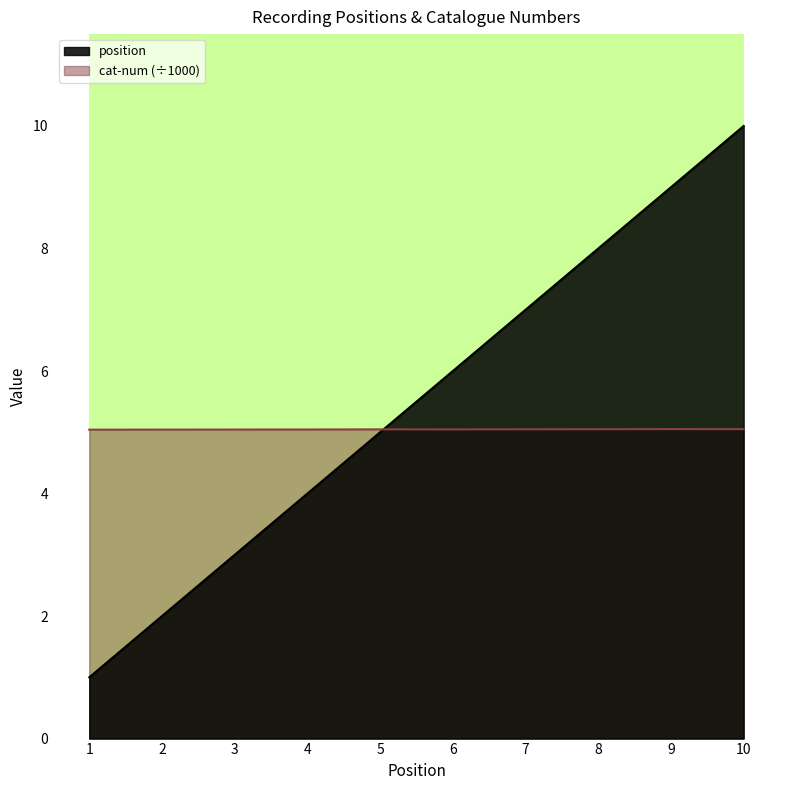

Rank the series at 5 from lowest to highest value.

position, cat-num